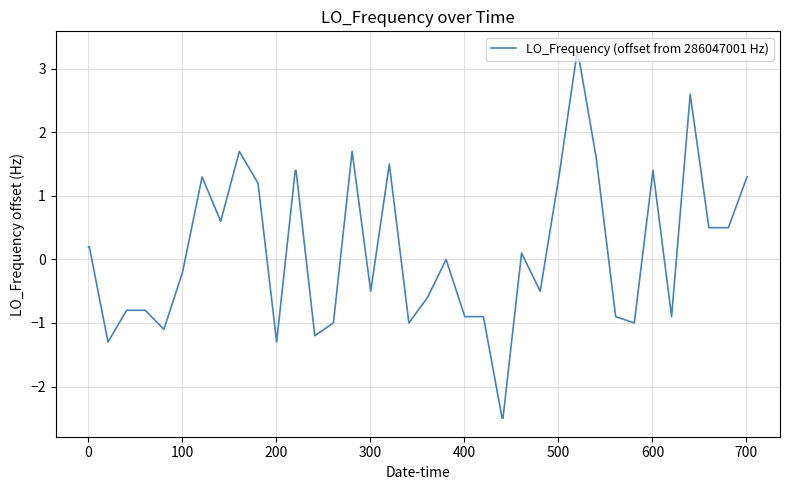

What is the difference between the maximum and minimum values?

5.8